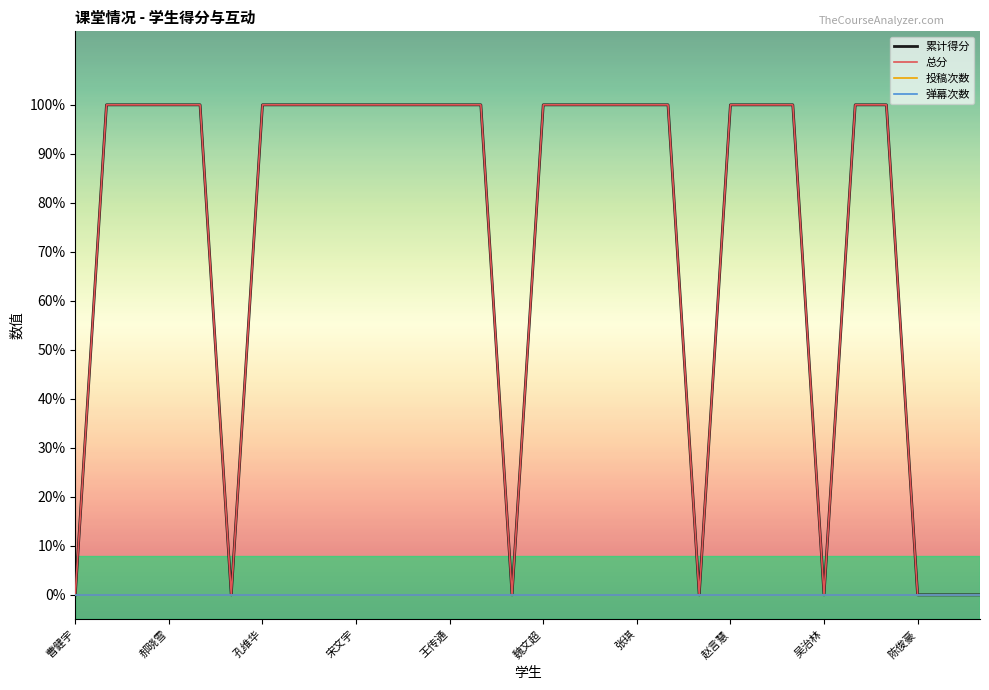

Reading right to left, extract all data points from this chart.

累计得分: 0	0	0	1	1	0	1	1	1	0	1	1	1	1	1	0	1	1	1	1	1	1	1	1	0	1	1	1	1	0
总分: 0	0	0	1	1	0	1	1	1	0	1	1	1	1	1	0	1	1	1	1	1	1	1	1	0	1	1	1	1	0
投稿次数: 0	0	0	0	0	0	0	0	0	0	0	0	0	0	0	0	0	0	0	0	0	0	0	0	0	0	0	0	0	0
弹幕次数: 0	0	0	0	0	0	0	0	0	0	0	0	0	0	0	0	0	0	0	0	0	0	0	0	0	0	0	0	0	0